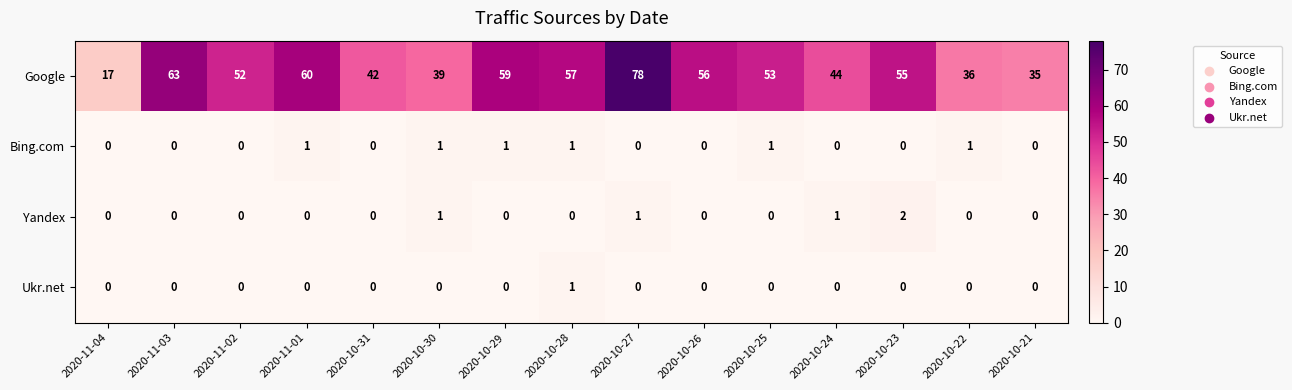

Between 2020-11-02 and 2020-10-27, which series saw the biggest shift?

Google